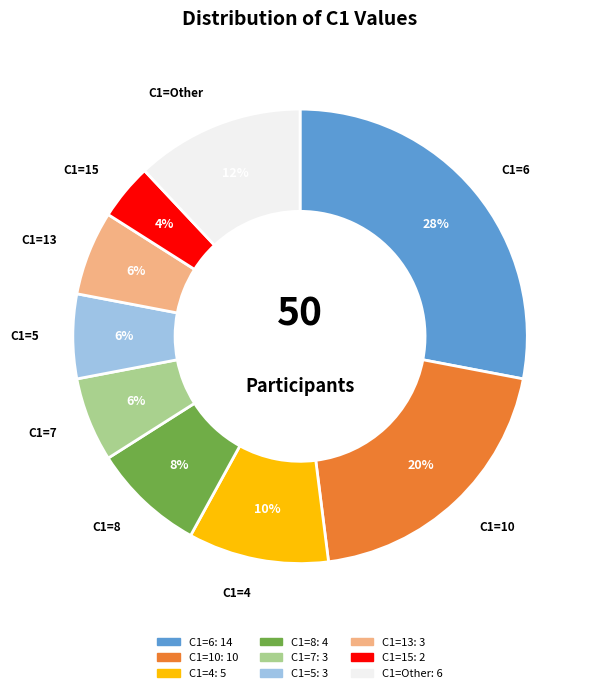

Is there any slice that represents more than half of the pie?

No